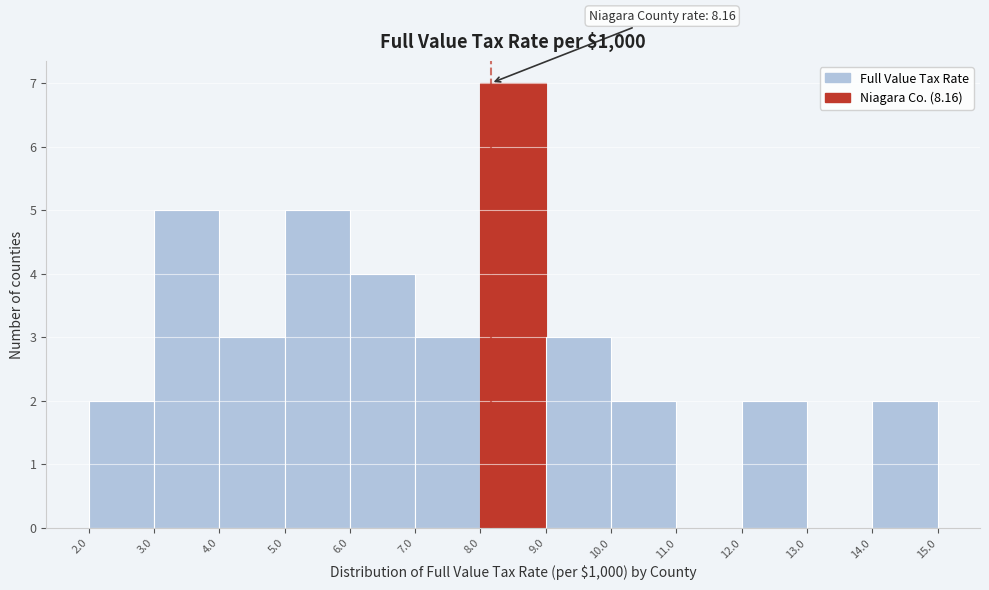

Which range on the x-axis has the tallest bar?

8.0 to 9.0